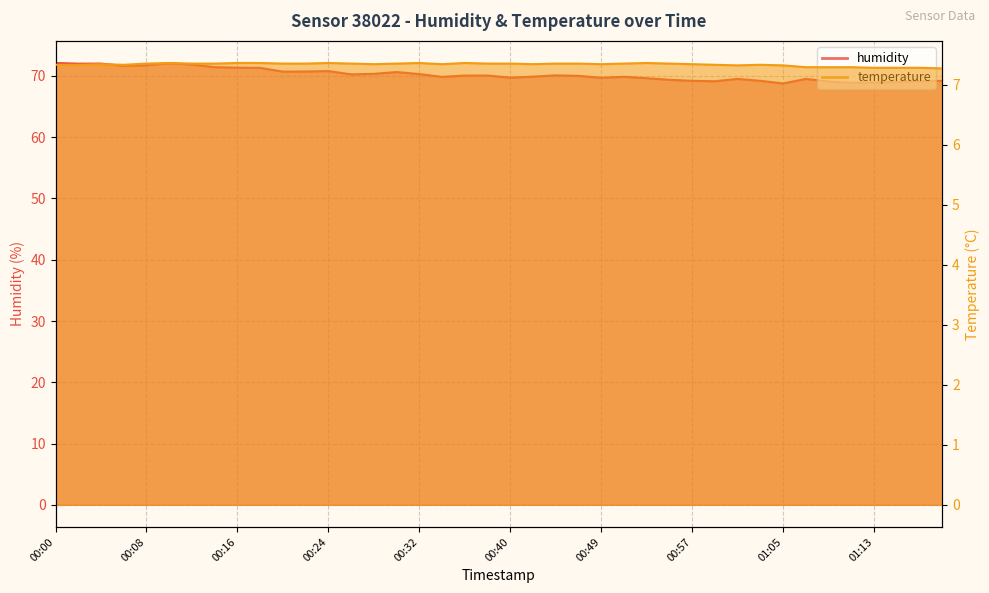

What is the value of the temperature point at the 30th from the left?

7.3